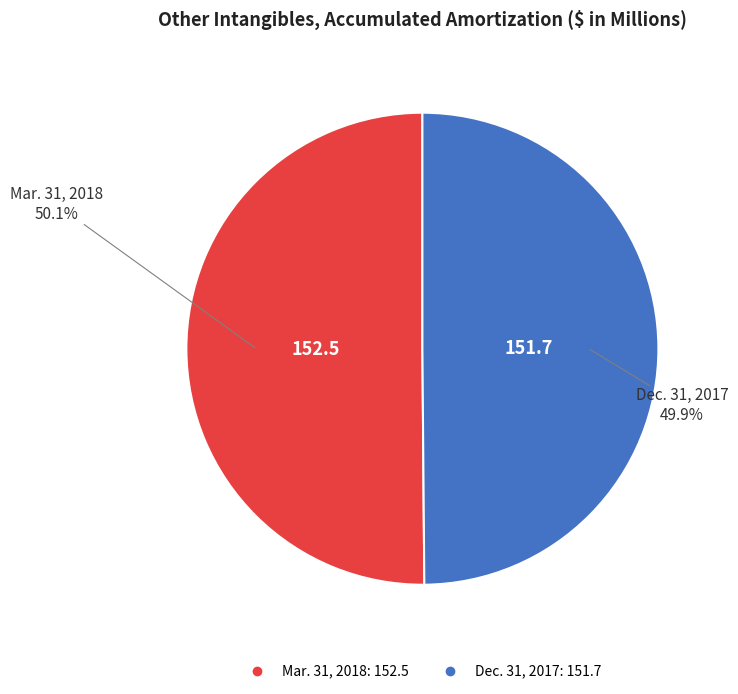

Does any single category account for the majority?

Yes